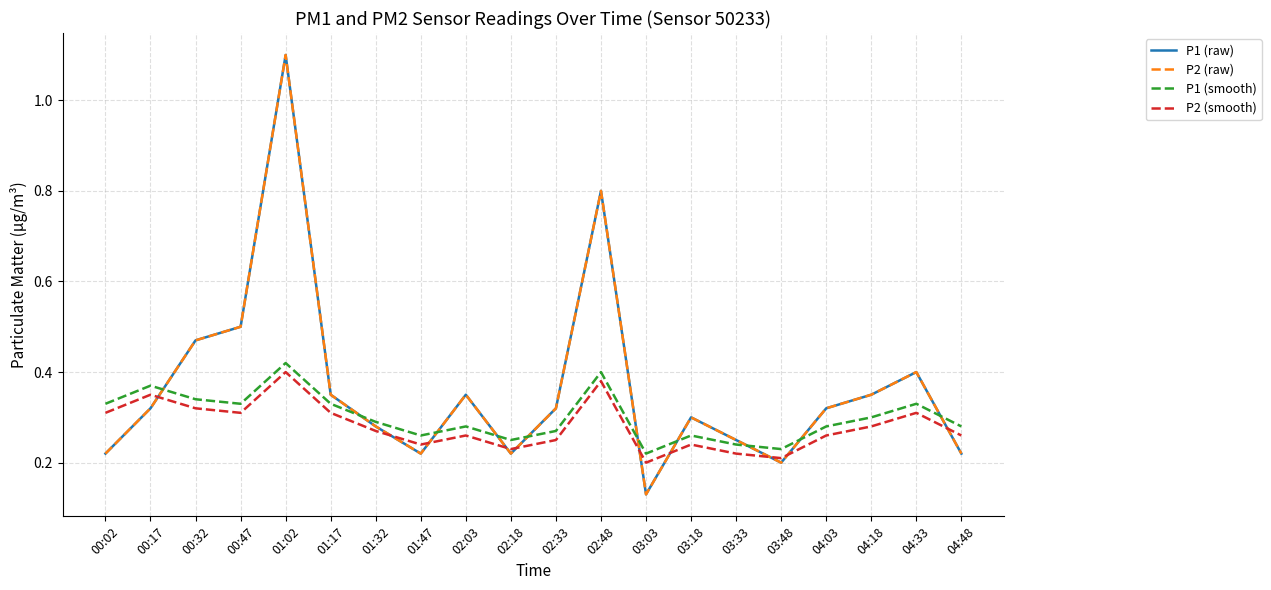

What is the spread (max minus min) of values at 04:03?

0.1